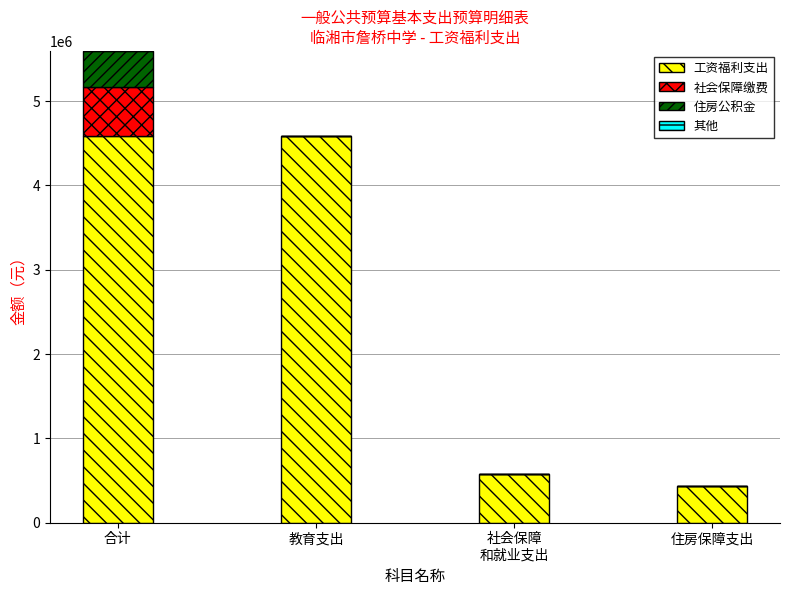

What is the total value across all series at 教育支出?

4580429.4